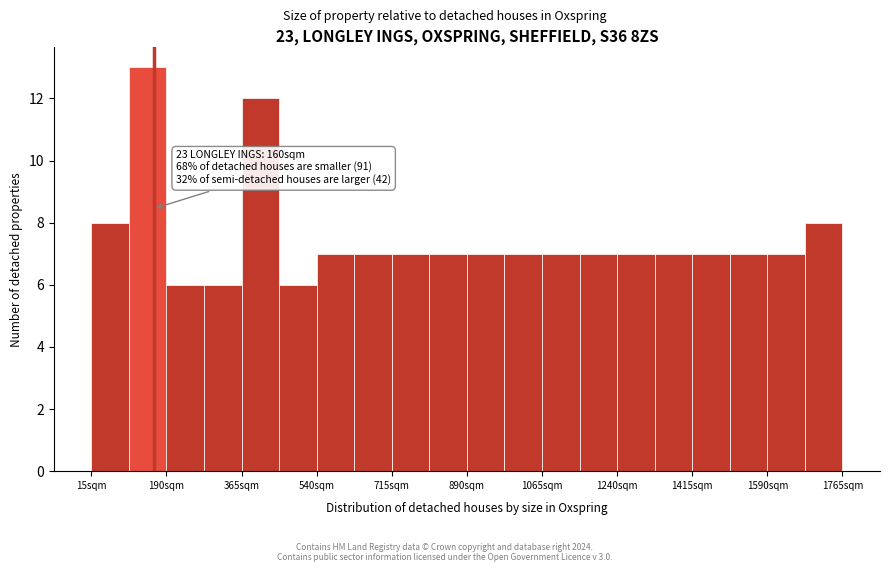

Over which range of the x-axis is the bar tallest?

100 to 200